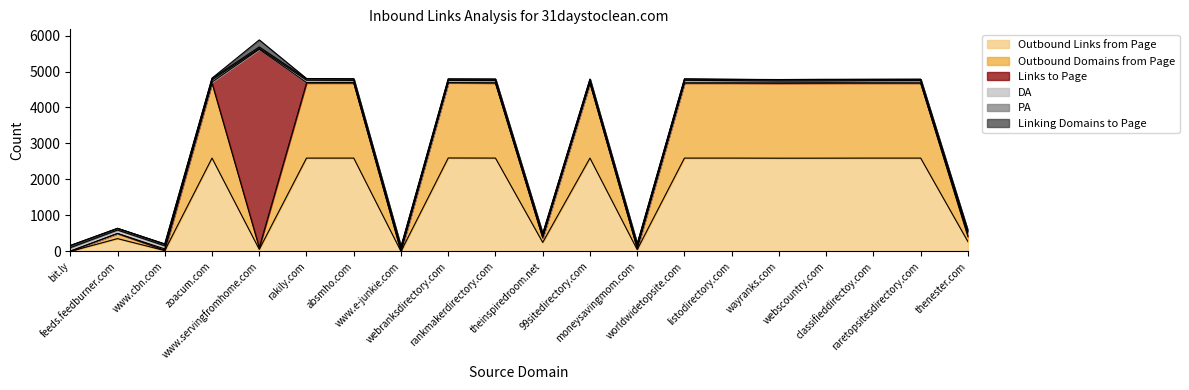

Which series has the widest spread of values?

Links to Page